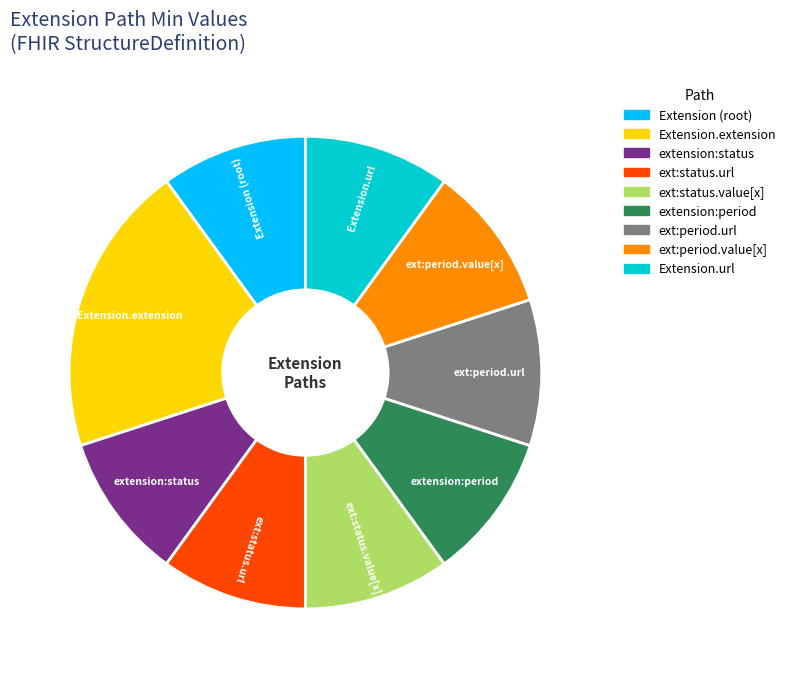

Is there a majority slice in this chart?

No